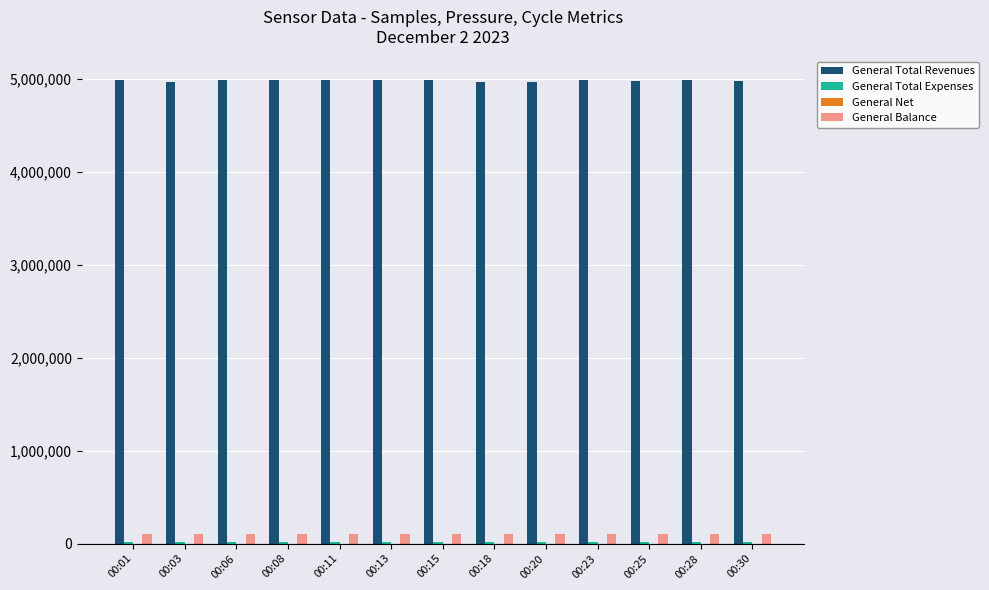

What is the spread (max minus min) of values at 00:13?

4986952